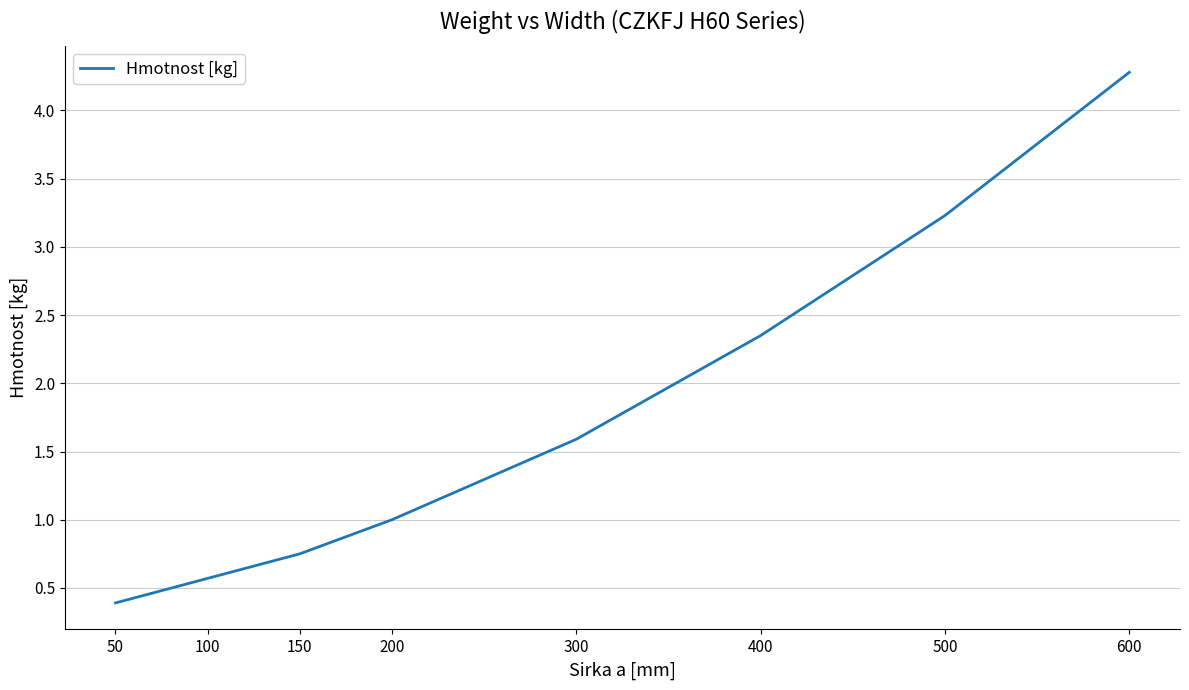

Which category has the highest value across all series?

600